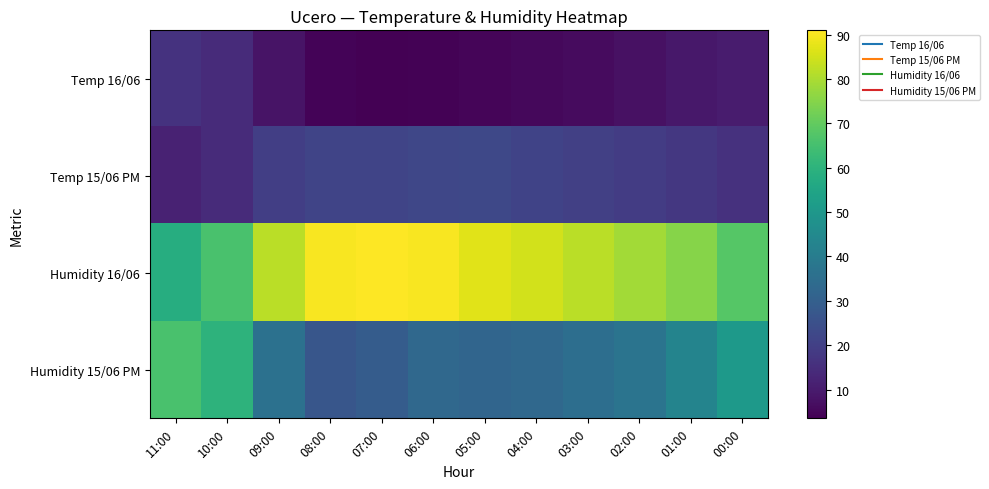

Reading left to right, transcribe all the data shown in this chart.

Temp 16/06: 11:00=16.3	10:00=14.4	09:00=8.0	08:00=4.4	07:00=3.5	06:00=3.9	05:00=4.6	04:00=5.4	03:00=6.2	02:00=7.4	01:00=9.2	00:00=10.0
Temp 15/06 PM: 11:00=12.0	10:00=14.3	09:00=19.6	08:00=21.4	07:00=21.6	06:00=22.1	05:00=22.3	04:00=21.2	03:00=20.1	02:00=19.0	01:00=17.6	00:00=16.1
Humidity 16/06: 11:00=58.0	10:00=66.0	09:00=82.0	08:00=90.0	07:00=91.0	06:00=90.0	05:00=87.0	04:00=85.0	03:00=82.0	02:00=79.0	01:00=75.0	00:00=68.0
Humidity 15/06 PM: 11:00=66.0	10:00=60.0	09:00=36.0	08:00=27.0	07:00=29.0	06:00=33.0	05:00=32.0	04:00=33.0	03:00=35.0	02:00=37.0	01:00=43.0	00:00=51.0